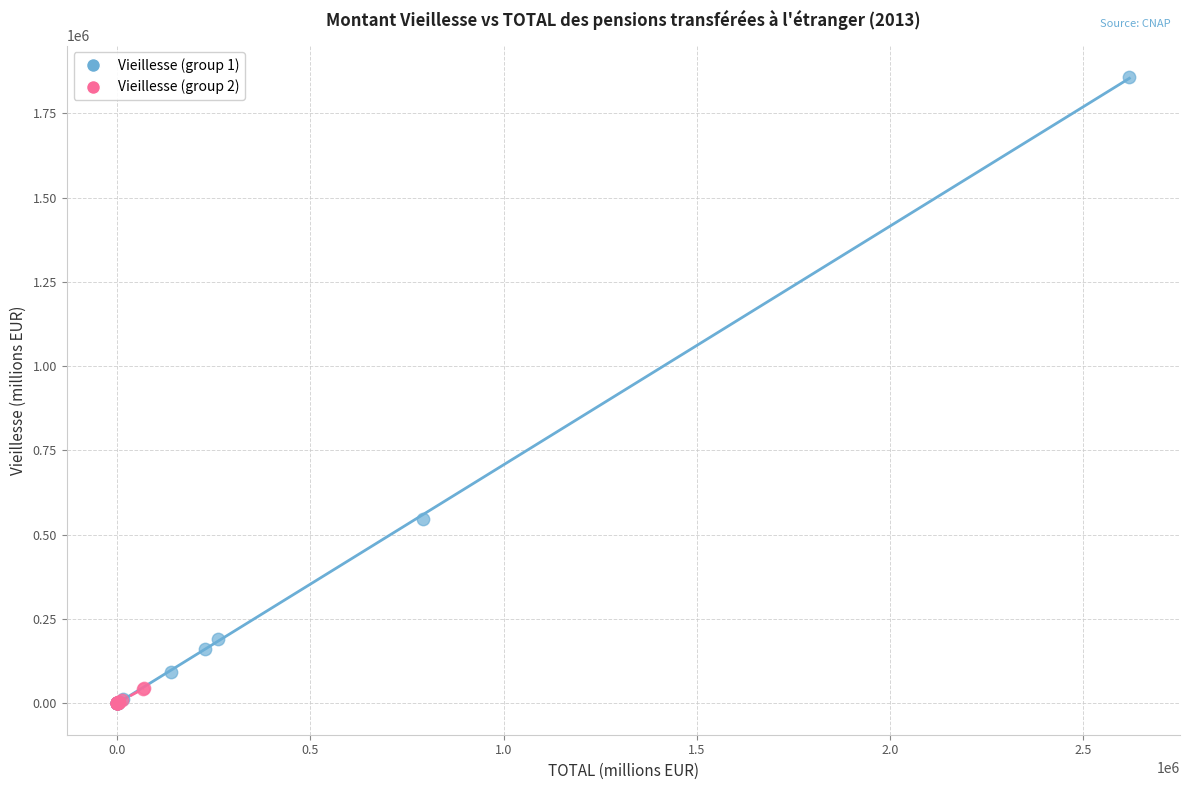

What are all the series names shown in the legend?

Vieillesse (group 1), Vieillesse (group 2)